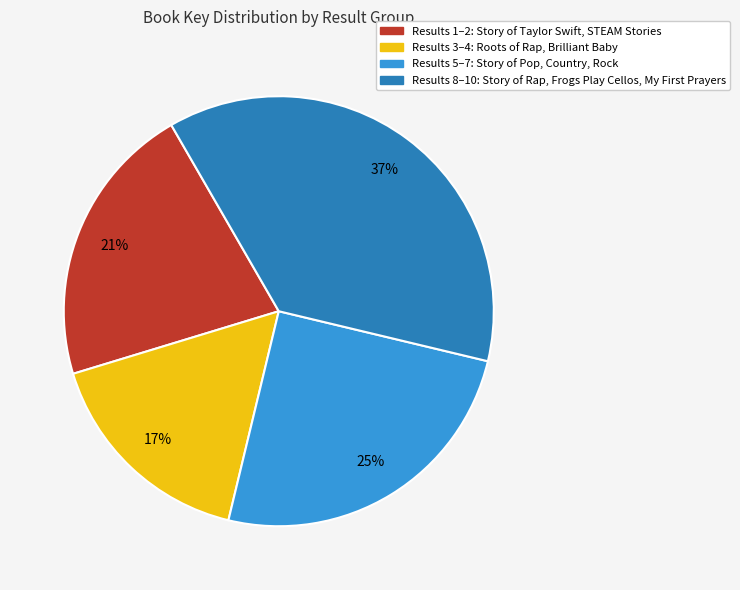

To the nearest percent, what is the average slice percentage?

25%